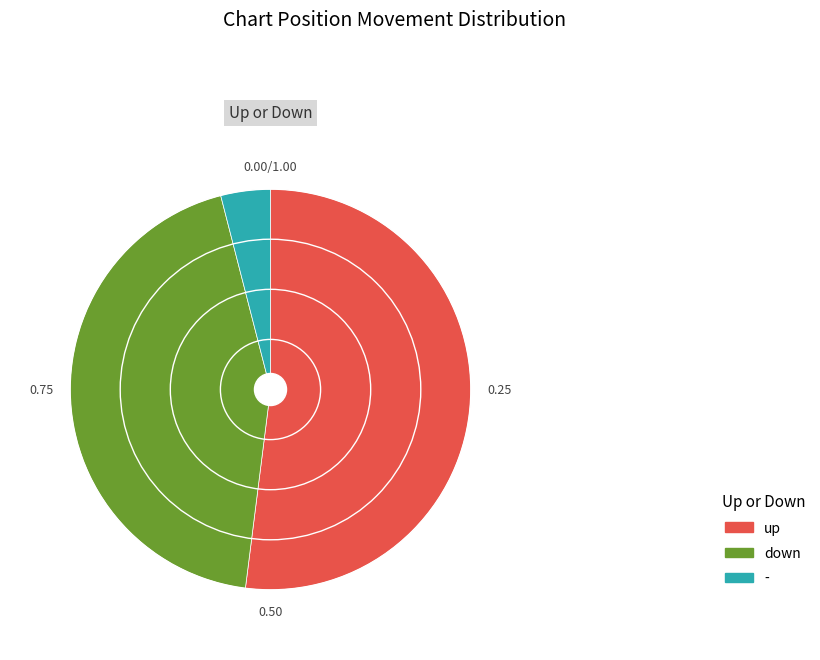

Do down and - together represent more than half of the pie?

No